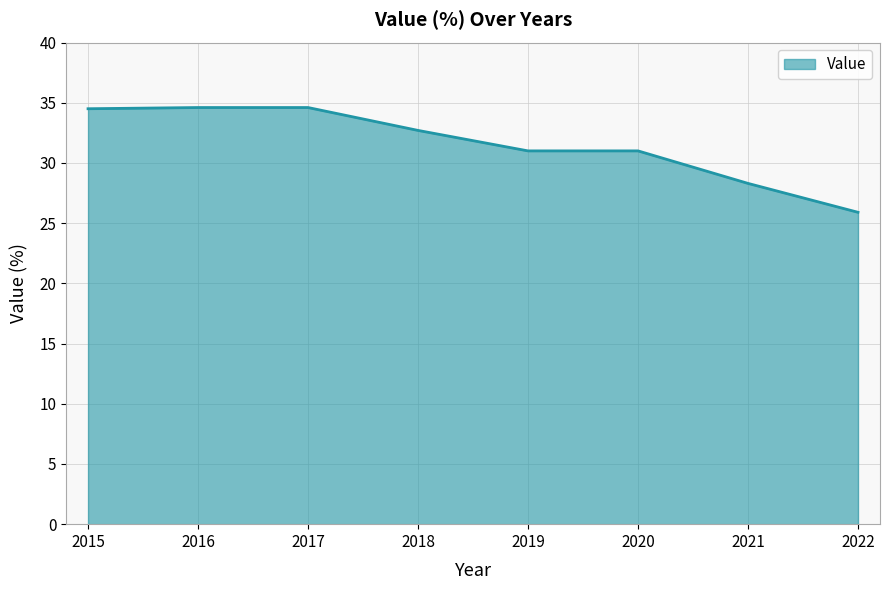

What is the greatest value displayed?

34.6